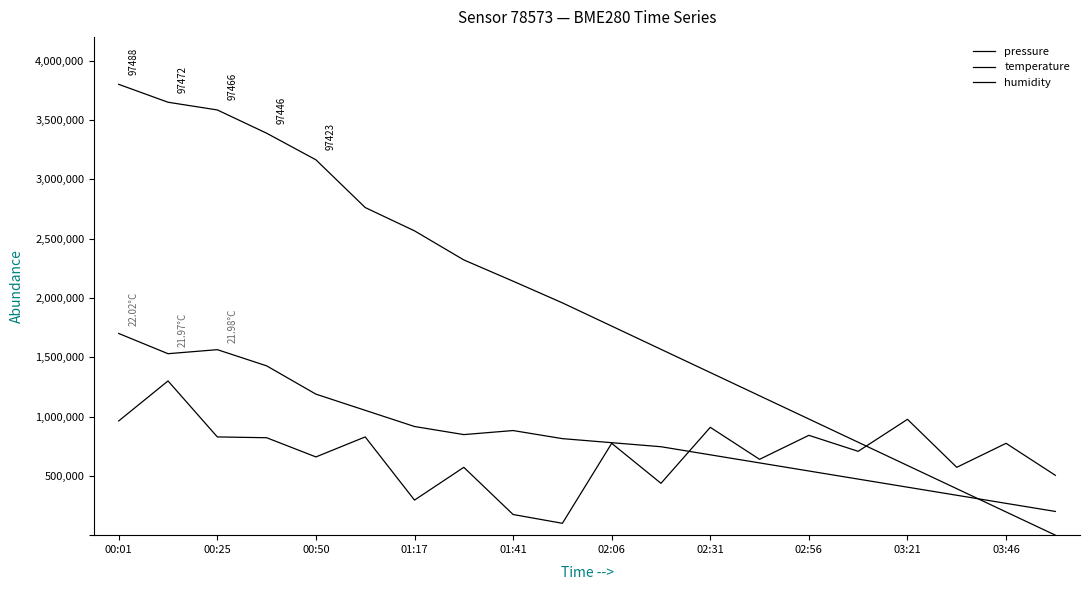

At how many categories does at least one series exceed 2829943?

5